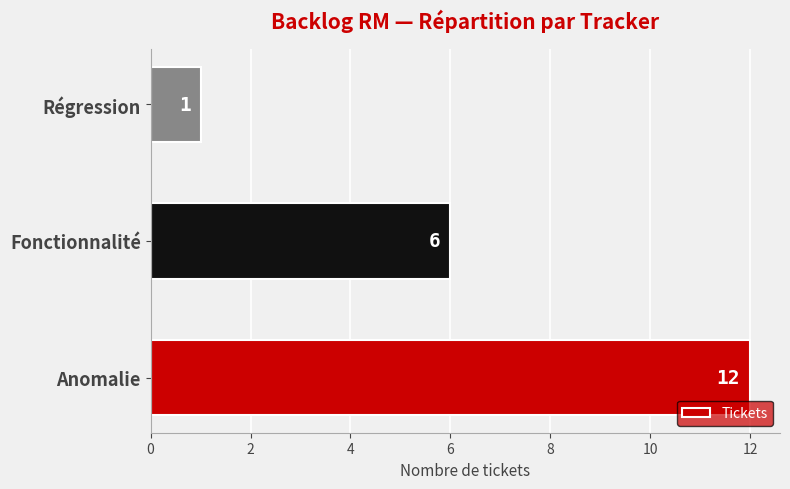

Reading bottom to top, transcribe all the data shown in this chart.

Anomalie=12	Fonctionnalité=6	Régression=1